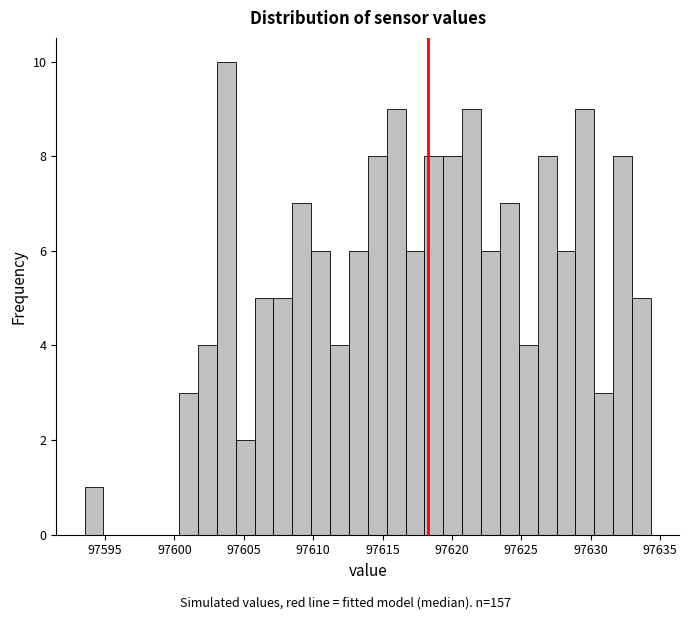

Around what value on the x-axis is the tallest bar? Give the approximate position of its centre, as read against the axis.

97603.5